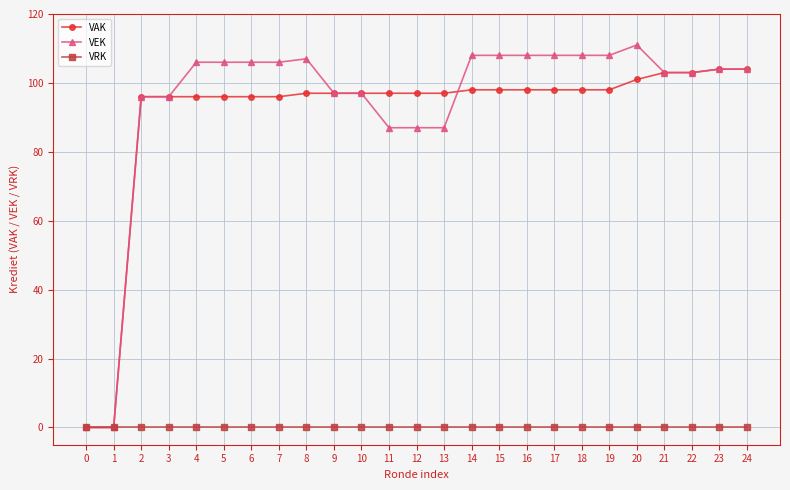

What is the value of the VAK point at the 13th from the left?

97